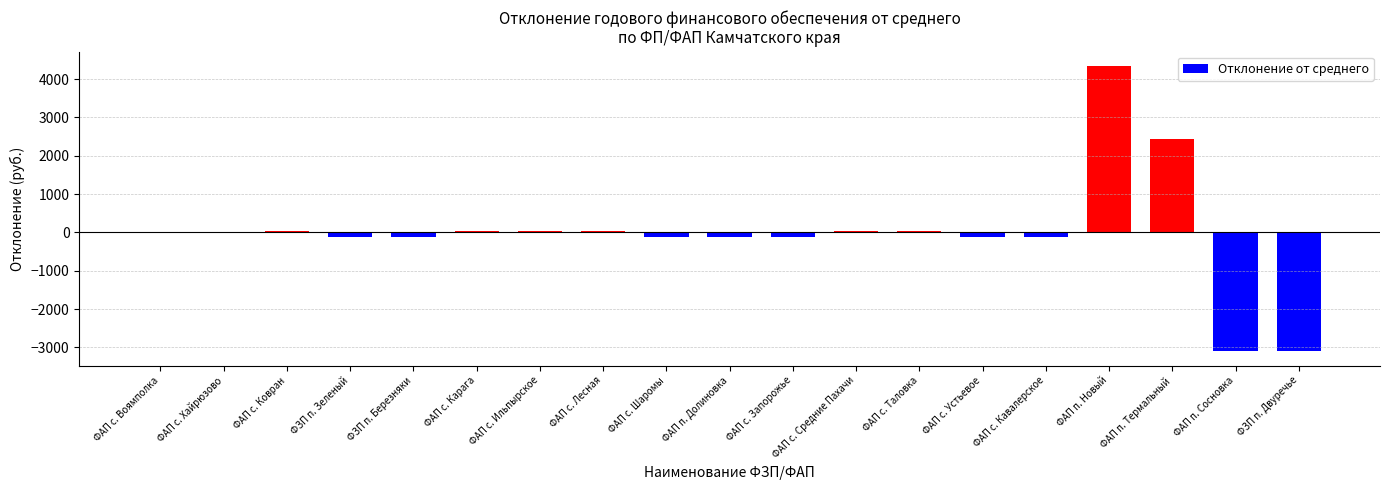

Count the number of values greater than -4.

8